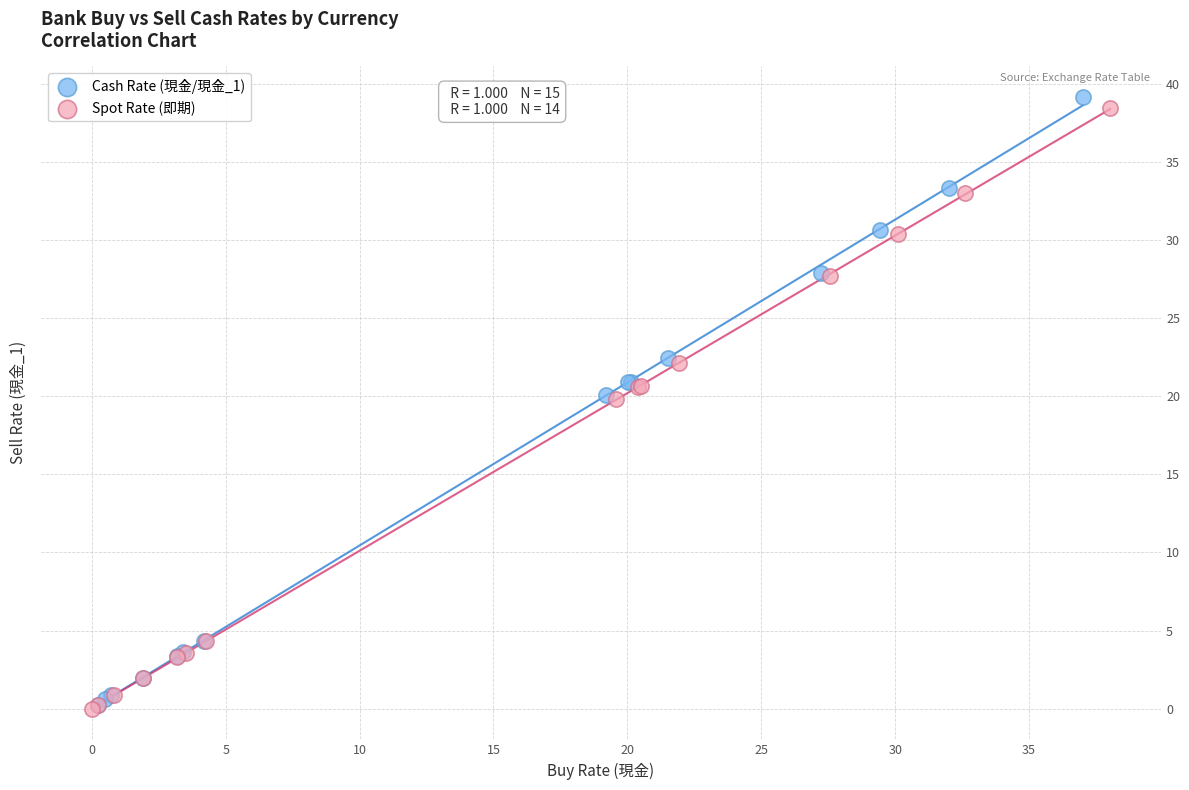

Which series has the largest Y range (max minus min)?

Cash Rate (現金/現金_1)